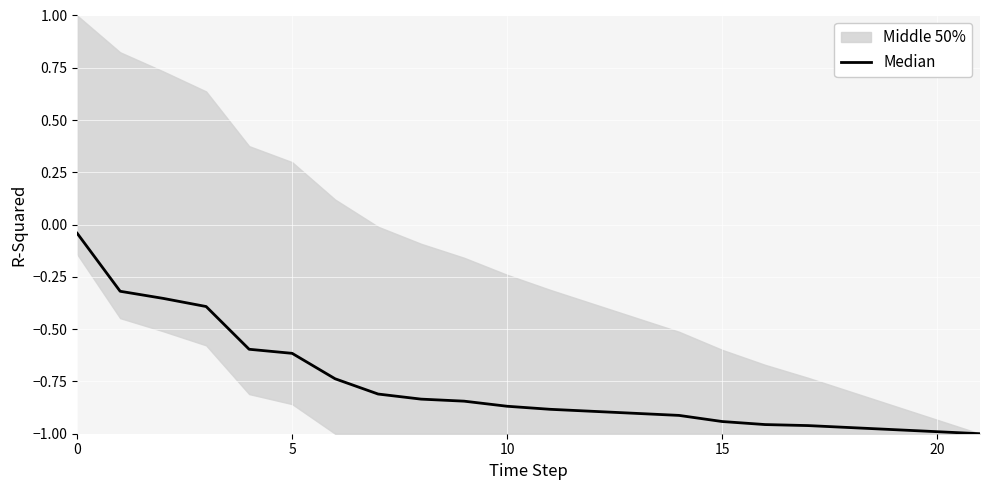

What is the change in value from 7 to 19?

-0.2